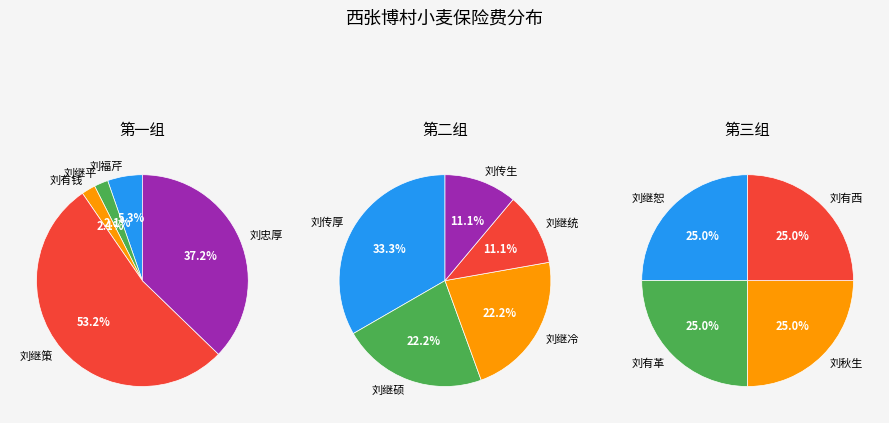

Between 刘继统 and 刘福芹, which is larger?

刘继统